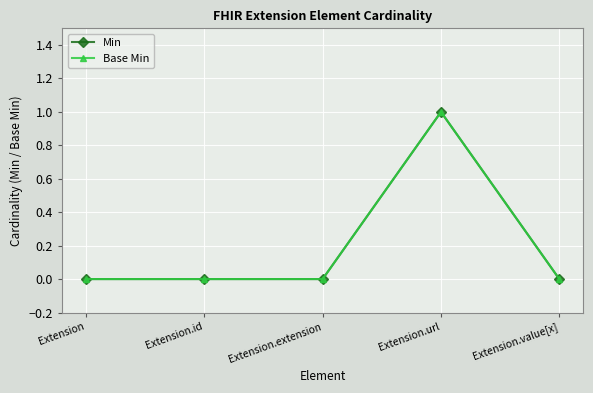

How many lines are shown in the chart?

2